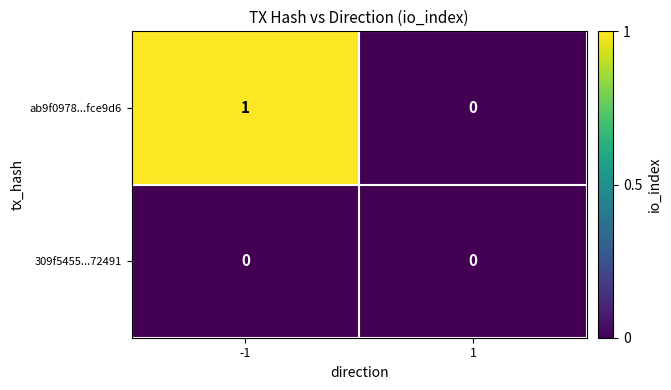

At which category does the chart reach its peak across all series?

-1